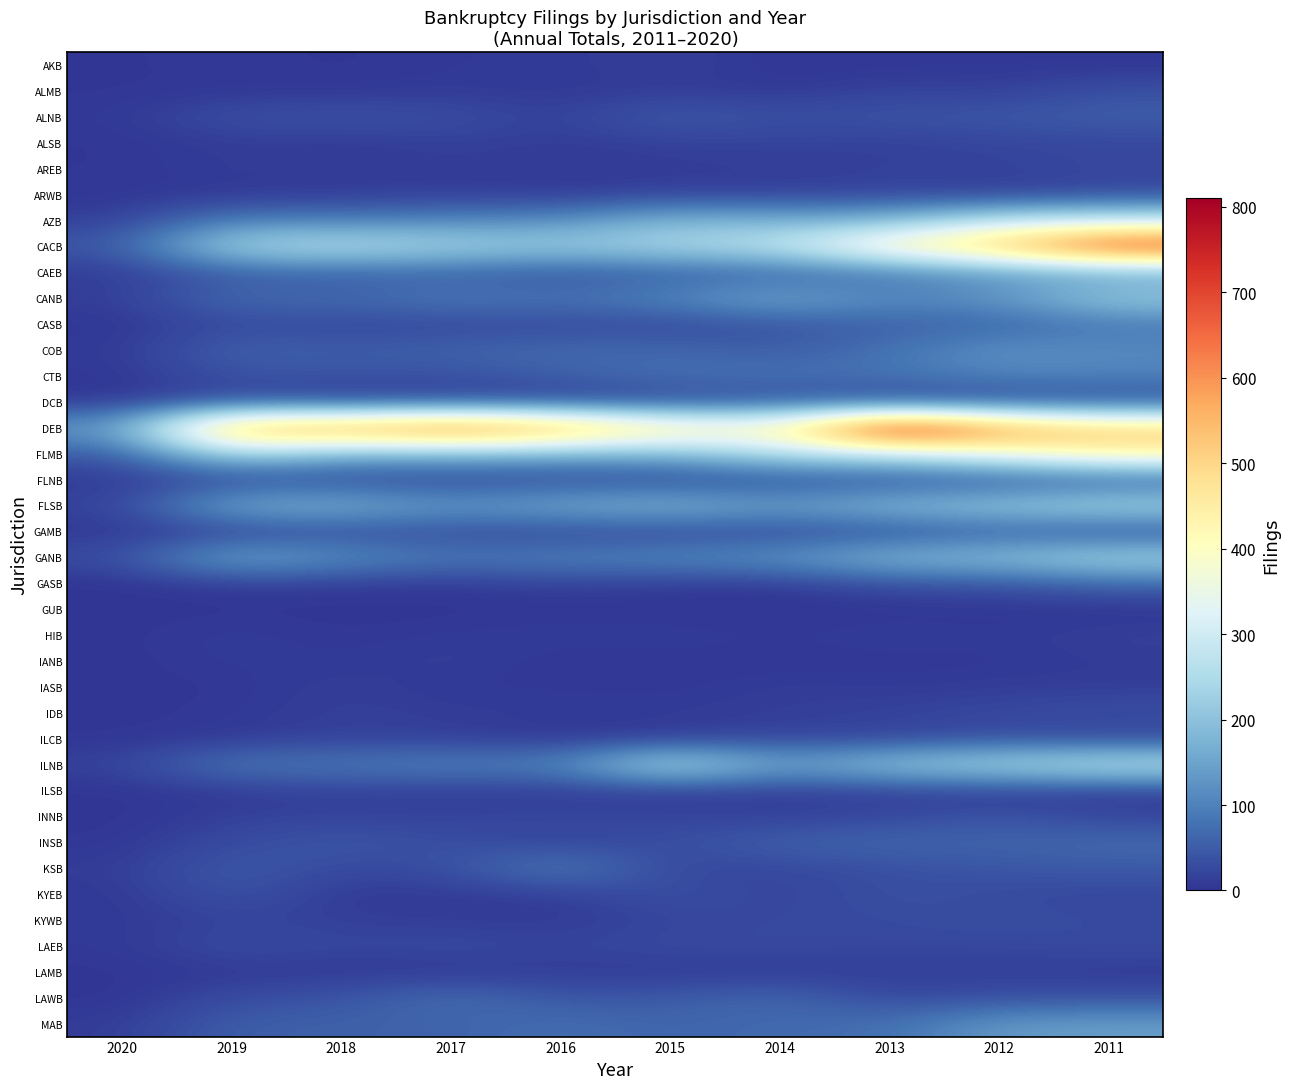

Between 2020 and 2018, which is larger?

2020